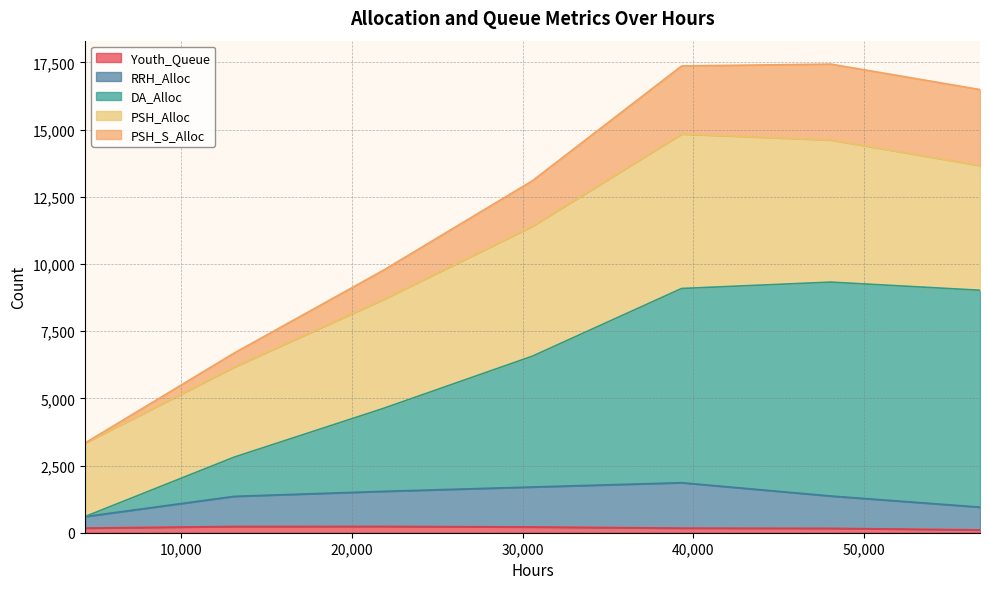

What value does the Youth_Queue series have at 48048?

163